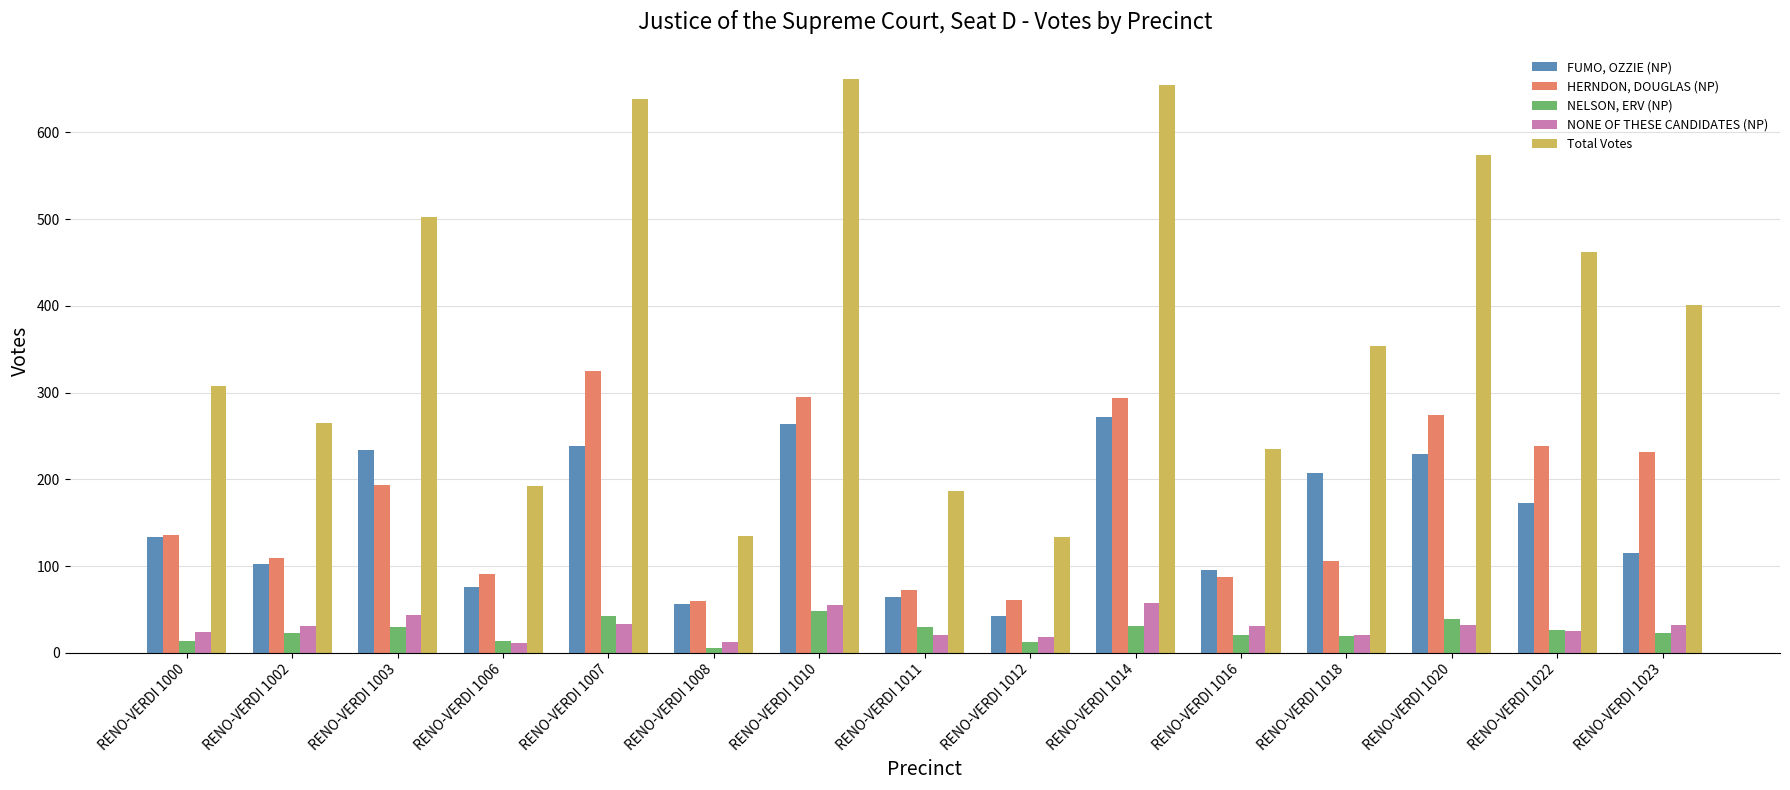

Which category has the lowest value in the NELSON, ERV (NP) series?

RENO-VERDI 1008